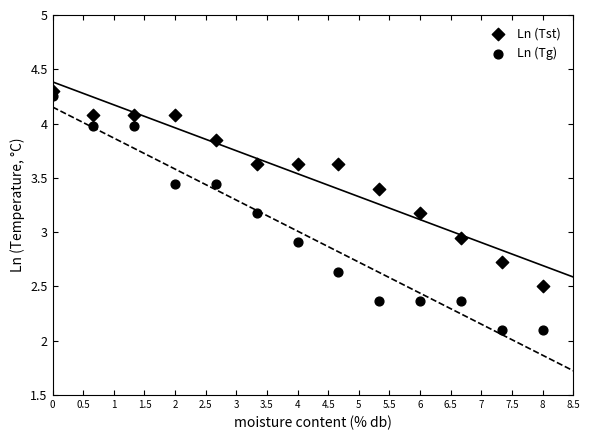

How many points are shown in the scatter plot?

26